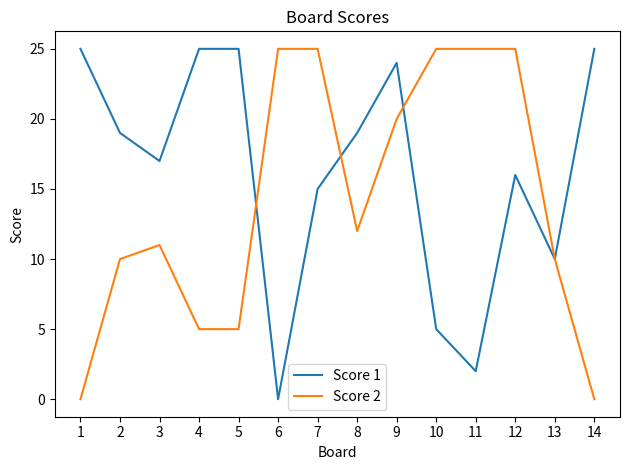

What is the average value of the Score 1 series?

16